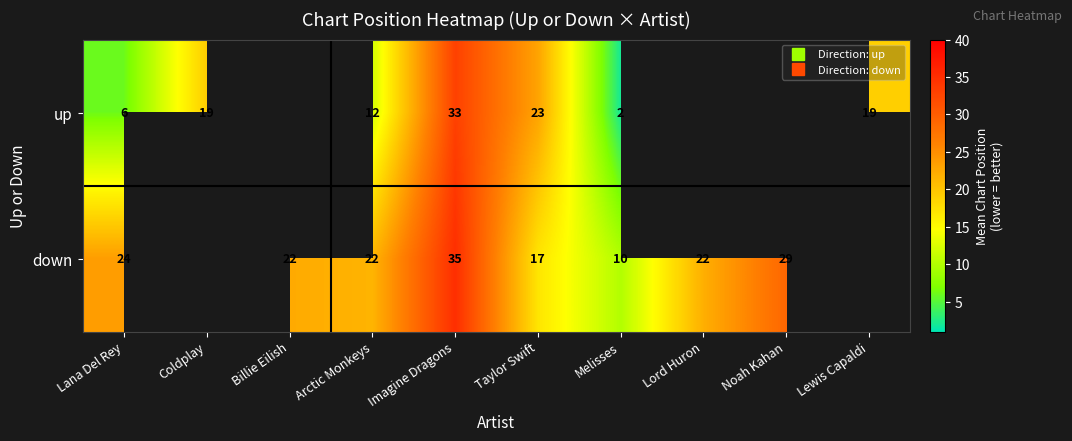

Where is up nearest to the value 17?

Lewis Capaldi